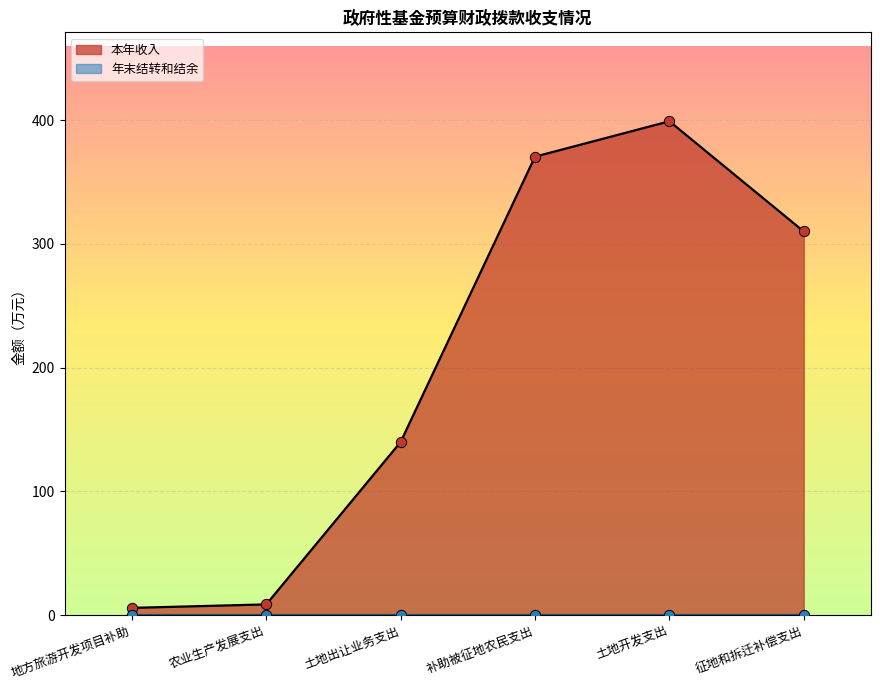

Between 农业生产发展支出 and 土地出让业务支出, which is larger?

土地出让业务支出